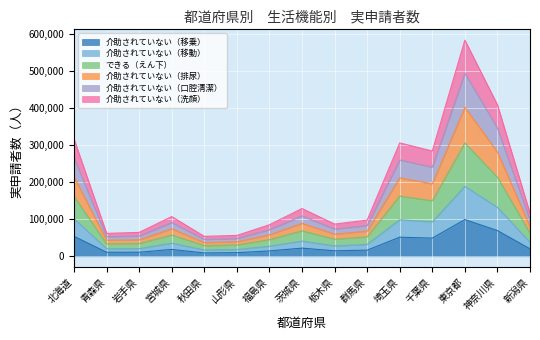

At which category does the chart reach its peak across all series?

東京都